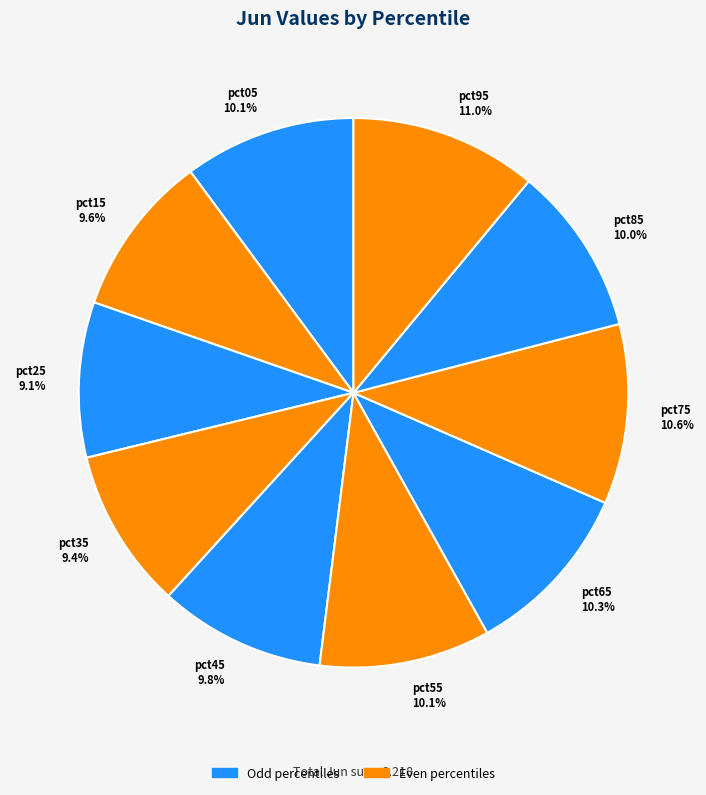

True or false: pct15 accounts for 10% of the total.

True